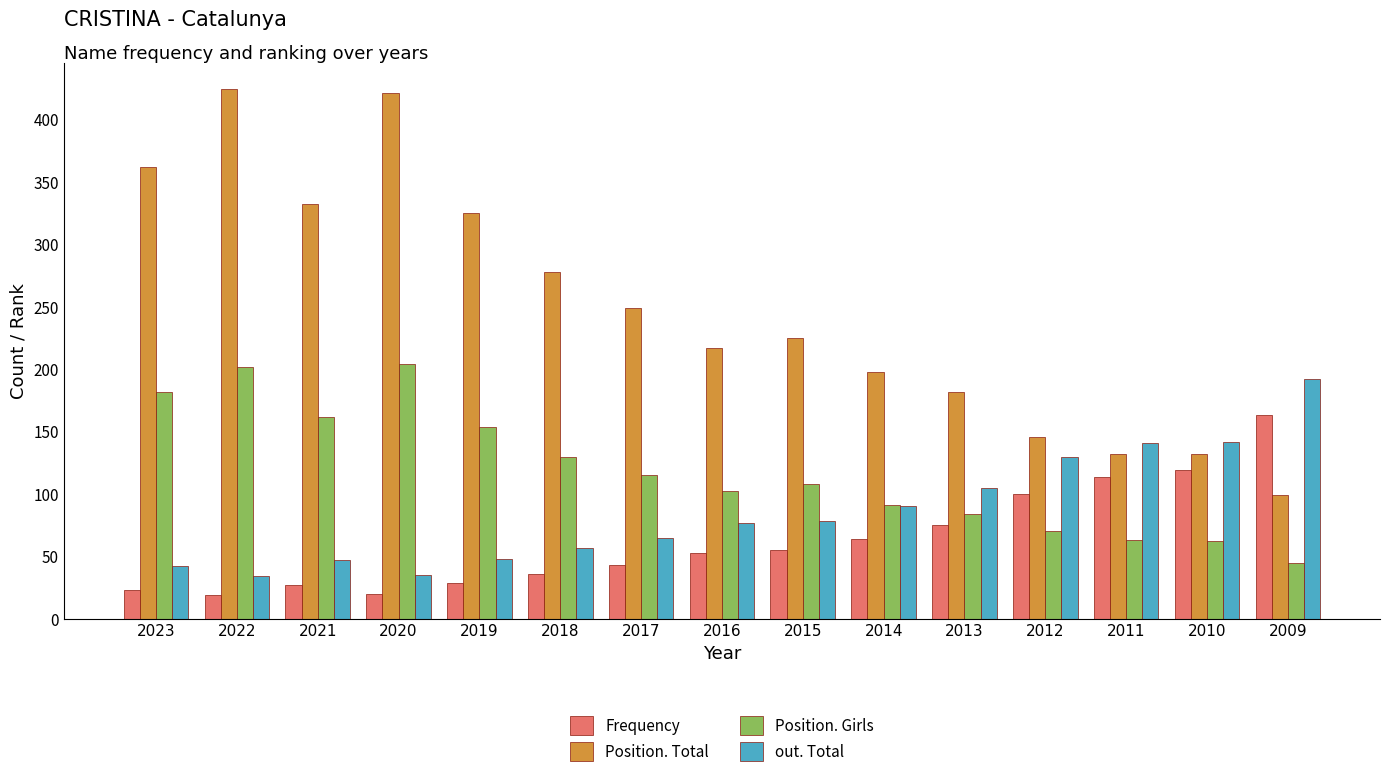

What is the total value across all series at 2012?

446